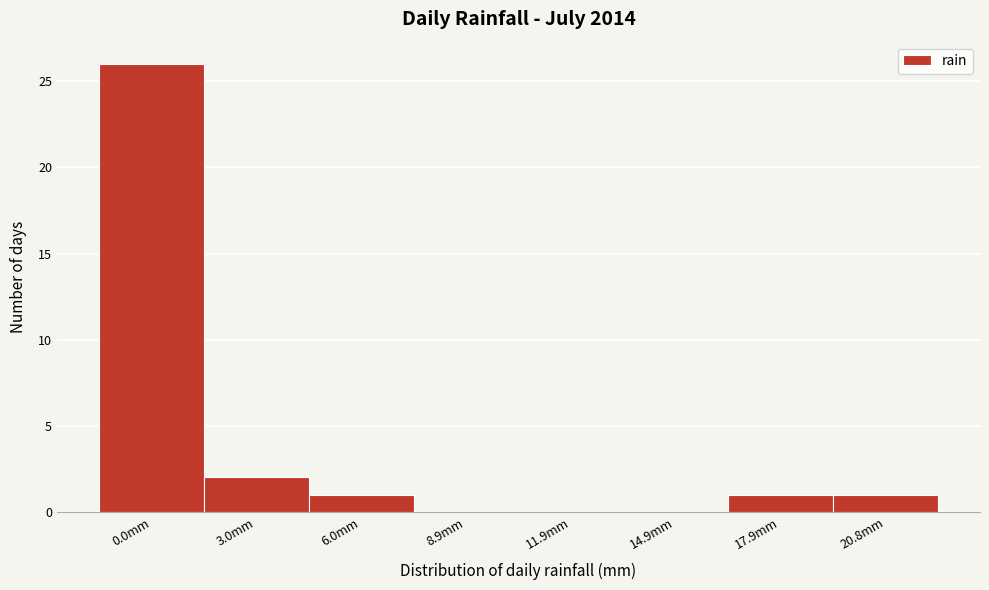

Reading right to left, transcribe all the data shown in this chart.

20.8mm=1	17.9mm=1	14.9mm=0	11.9mm=0	8.9mm=0	6.0mm=1	3.0mm=2	0.0mm=26